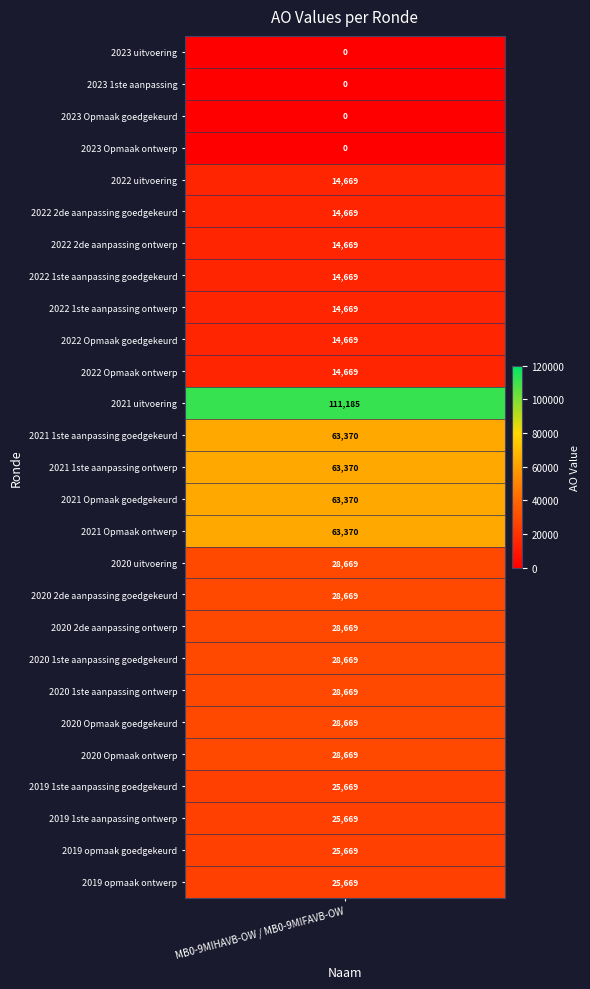

Rank the categories by value from lowest to highest.

2023 uitvoering, 2023 1ste aanpassing, 2023 Opmaak goedgekeurd, 2023 Opmaak ontwerp, 2022 uitvoering, 2022 2de aanpassing goedgekeurd, 2022 2de aanpassing ontwerp, 2022 1ste aanpassing goedgekeurd, 2022 1ste aanpassing ontwerp, 2022 Opmaak goedgekeurd, 2022 Opmaak ontwerp, 2019 1ste aanpassing goedgekeurd, 2019 1ste aanpassing ontwerp, 2019 opmaak goedgekeurd, 2019 opmaak ontwerp, 2020 uitvoering, 2020 2de aanpassing goedgekeurd, 2020 2de aanpassing ontwerp, 2020 1ste aanpassing goedgekeurd, 2020 1ste aanpassing ontwerp, 2020 Opmaak goedgekeurd, 2020 Opmaak ontwerp, 2021 1ste aanpassing goedgekeurd, 2021 1ste aanpassing ontwerp, 2021 Opmaak goedgekeurd, 2021 Opmaak ontwerp, 2021 uitvoering